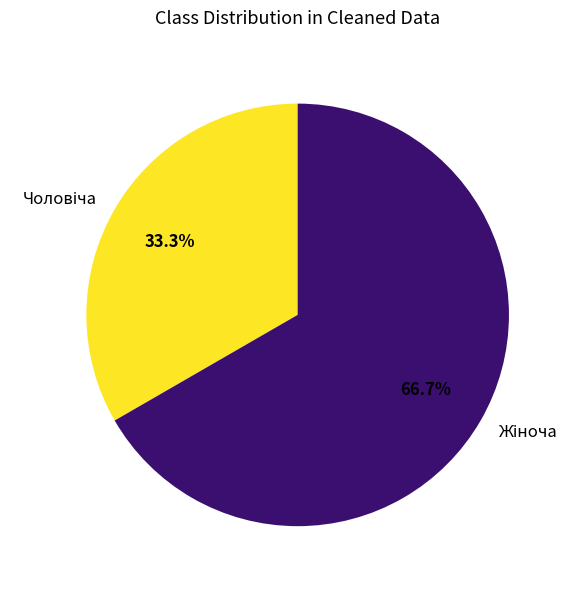

Is there a majority slice in this chart?

Yes